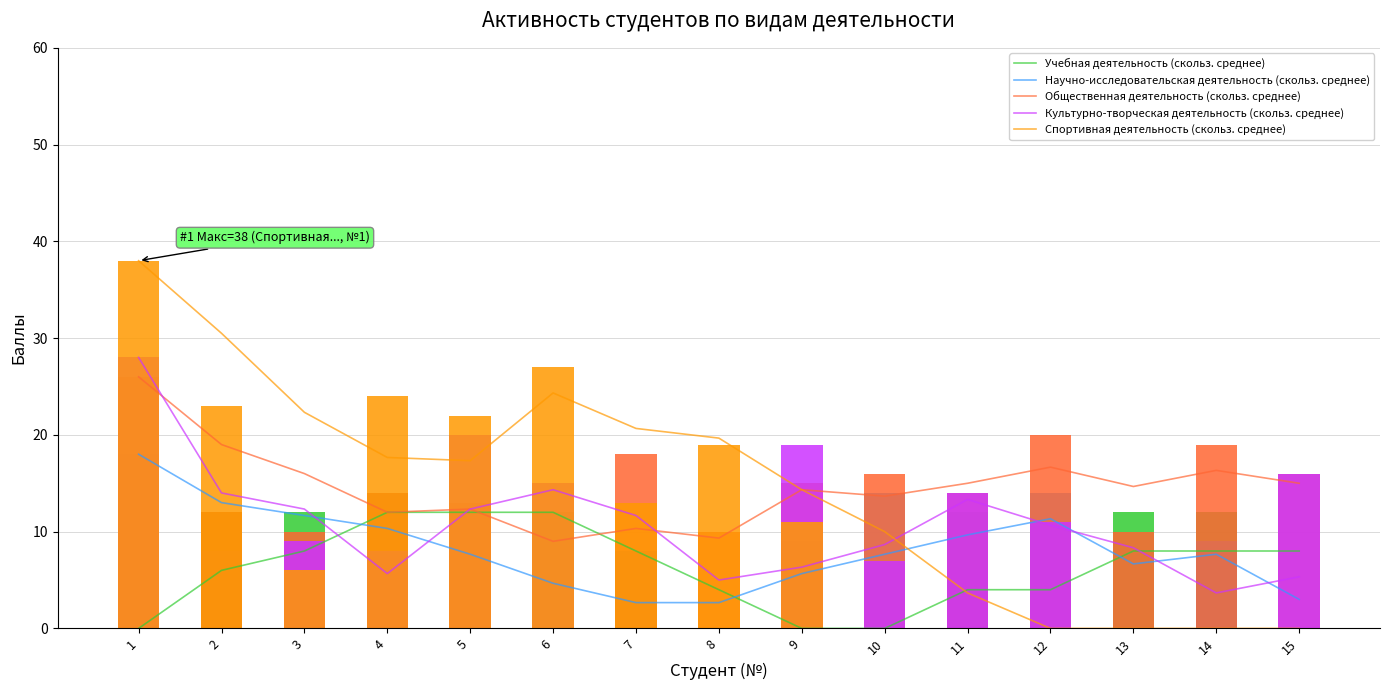

What is the approximate value of Спортивная деятельность at 6, to the nearest 10?

30